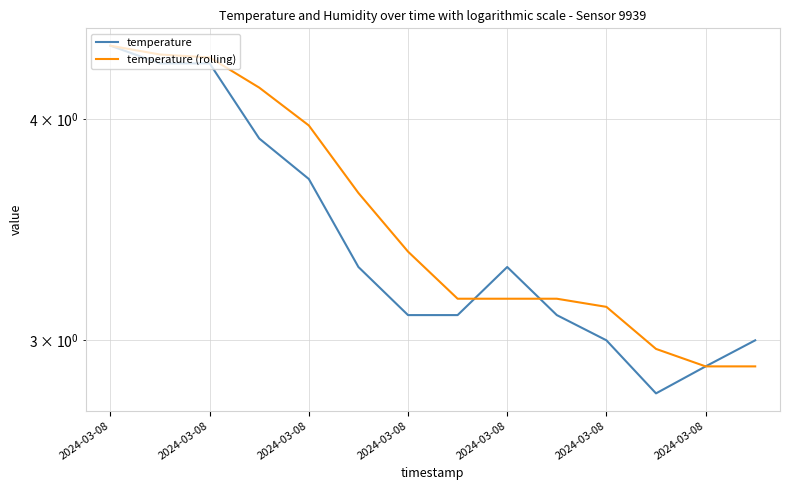

Which series changed the most between 2024-03-08 and 13?

temperature (rolling)